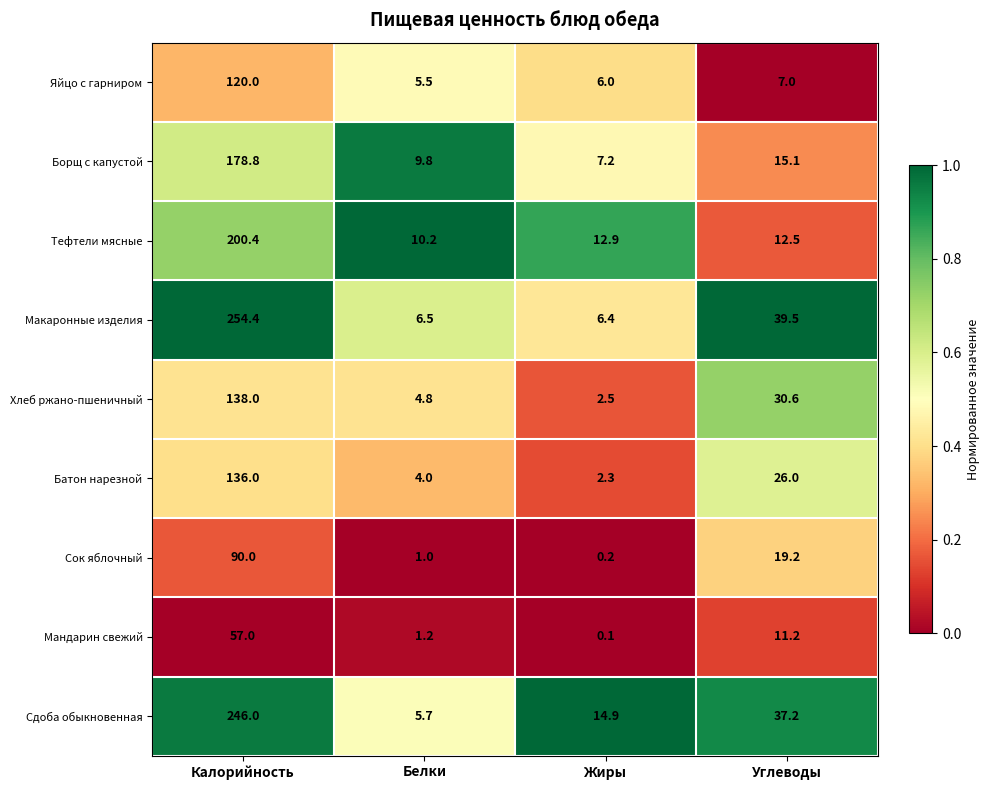

What is the difference between the second highest and minimum values in the Сдоба обыкновенная series?

31.5